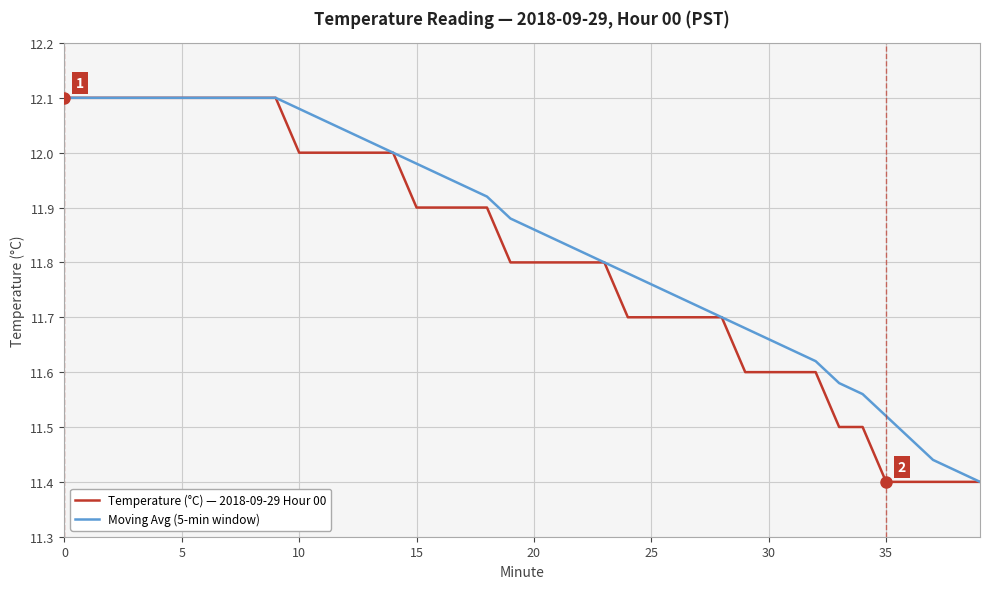

Reading right to left, what are all the values shown in this chart?

Temperature (°C) — 2018-09-29 Hour 00: 11.4	11.4	11.4	11.4	11.4	11.5	11.5	11.6	11.6	11.6	11.6	11.7	11.7	11.7	11.7	11.7	11.8	11.8	11.8	11.8	11.8	11.9	11.9	11.9	11.9	12.0	12.0	12.0	12.0	12.0	12.1	12.1	12.1	12.1	12.1	12.1	12.1	12.1	12.1	12.1
Moving Avg (5-min window): 11.4	11.4	11.4	11.5	11.5	11.6	11.6	11.6	11.6	11.7	11.7	11.7	11.7	11.7	11.8	11.8	11.8	11.8	11.8	11.9	11.9	11.9	11.9	12.0	12.0	12.0	12.0	12.0	12.1	12.1	12.1	12.1	12.1	12.1	12.1	12.1	12.1	12.1	12.1	12.1